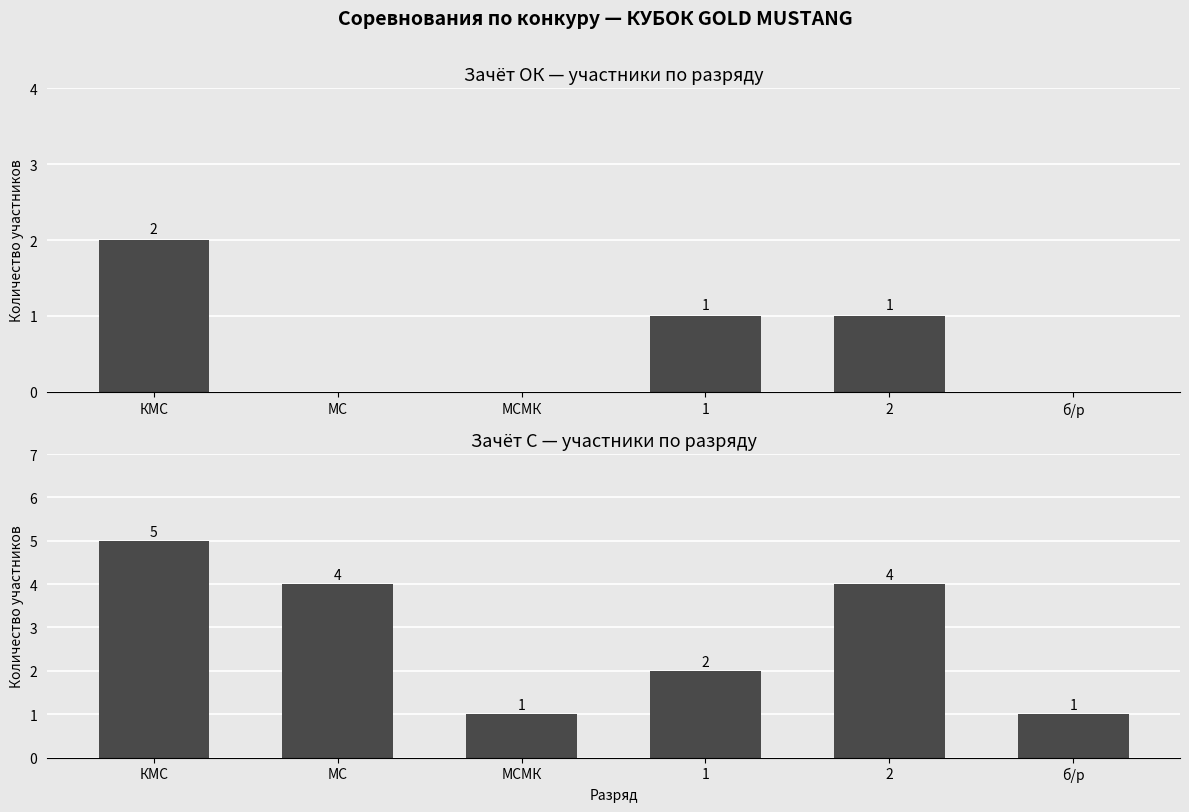

How many С values are between 1 and 4?

5